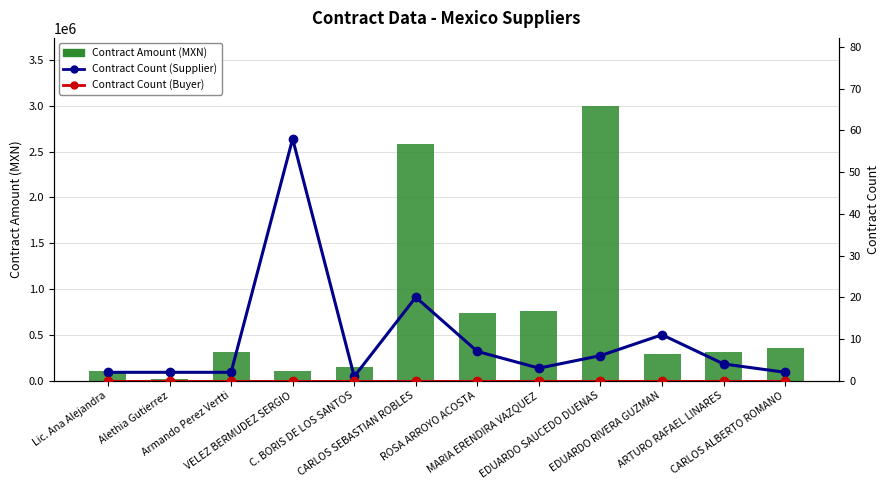

Is the value of Contract Amount (MXN) at CARLOS ALBERTO ROMANO greater than the value of Contract Count (Buyer) at CARLOS ALBERTO ROMANO?

Yes